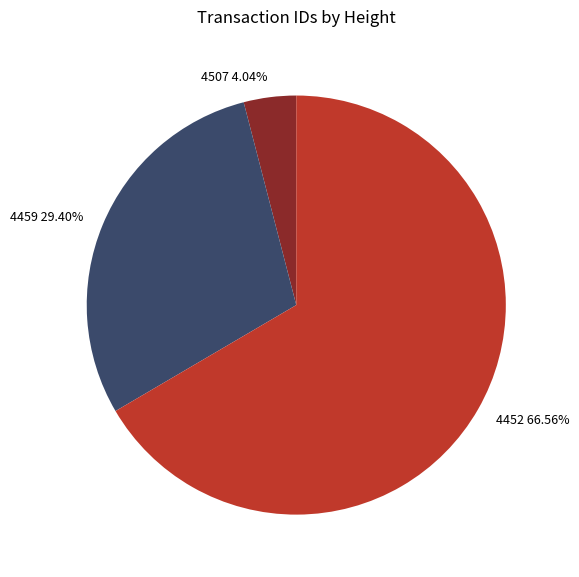

The 4507 slice represents 11% of the pie. True or false?

False